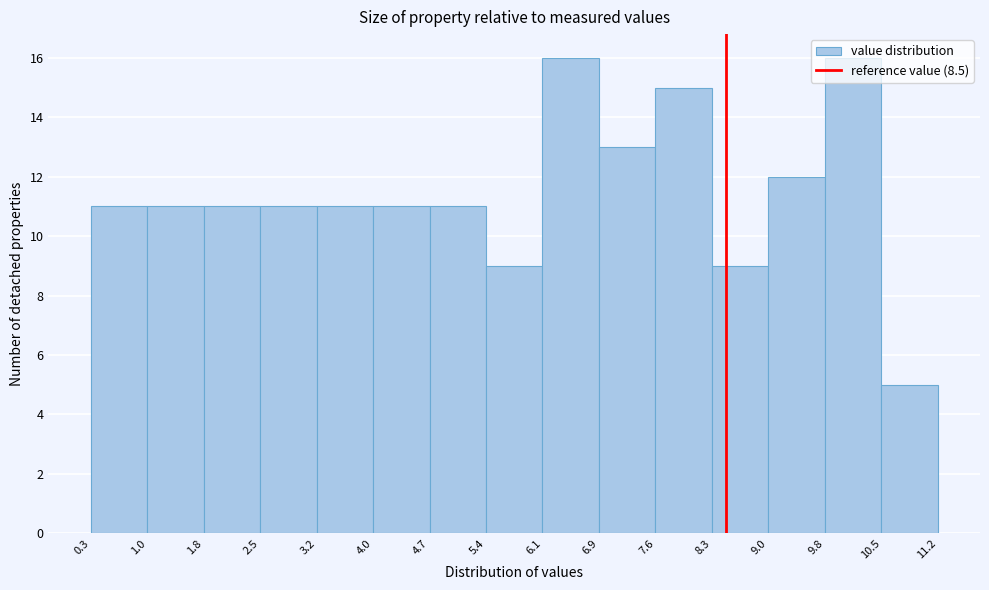

Reading left to right, list every bar in this chart as the range it spans on the x-axis followed by its height. The values are not printed on the chart, so give them approximately, as read against the axis.

0.3 to 1.0: 11
1.0 to 1.8: 11
1.8 to 2.5: 11
2.5 to 3.2: 11
3.2 to 4.0: 11
4.0 to 4.7: 11
4.7 to 5.4: 11
5.4 to 6.1: 9
6.1 to 6.9: 16
6.9 to 7.6: 13
7.6 to 8.3: 15
8.3 to 9.0: 9
9.0 to 9.8: 12
9.8 to 10.5: 16
10.5 to 11.2: 5